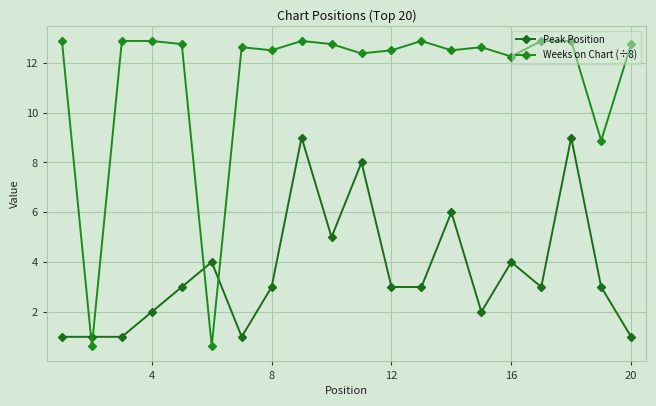

Which series ends up on top after the final intersection of Weeks on Chart (÷8) and Peak Position?

Weeks on Chart (÷8)